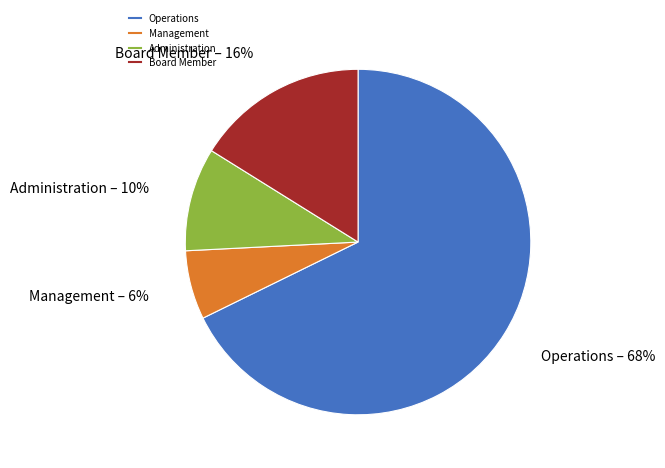

How many slices are in this pie chart?

4